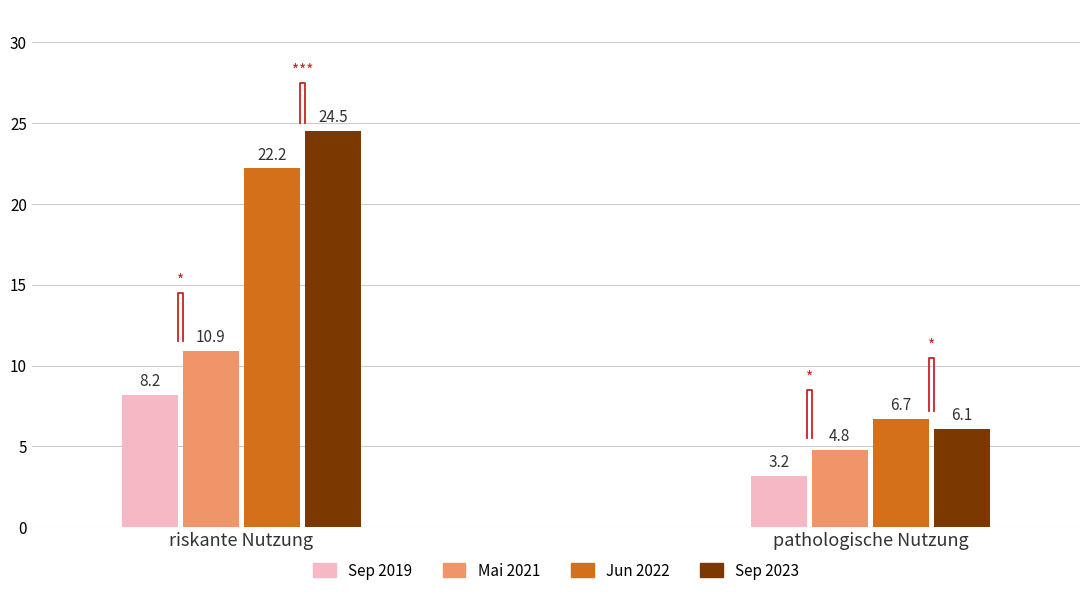

What is the sum of the Jun 2022 values at riskante Nutzung and pathologische Nutzung?

28.9